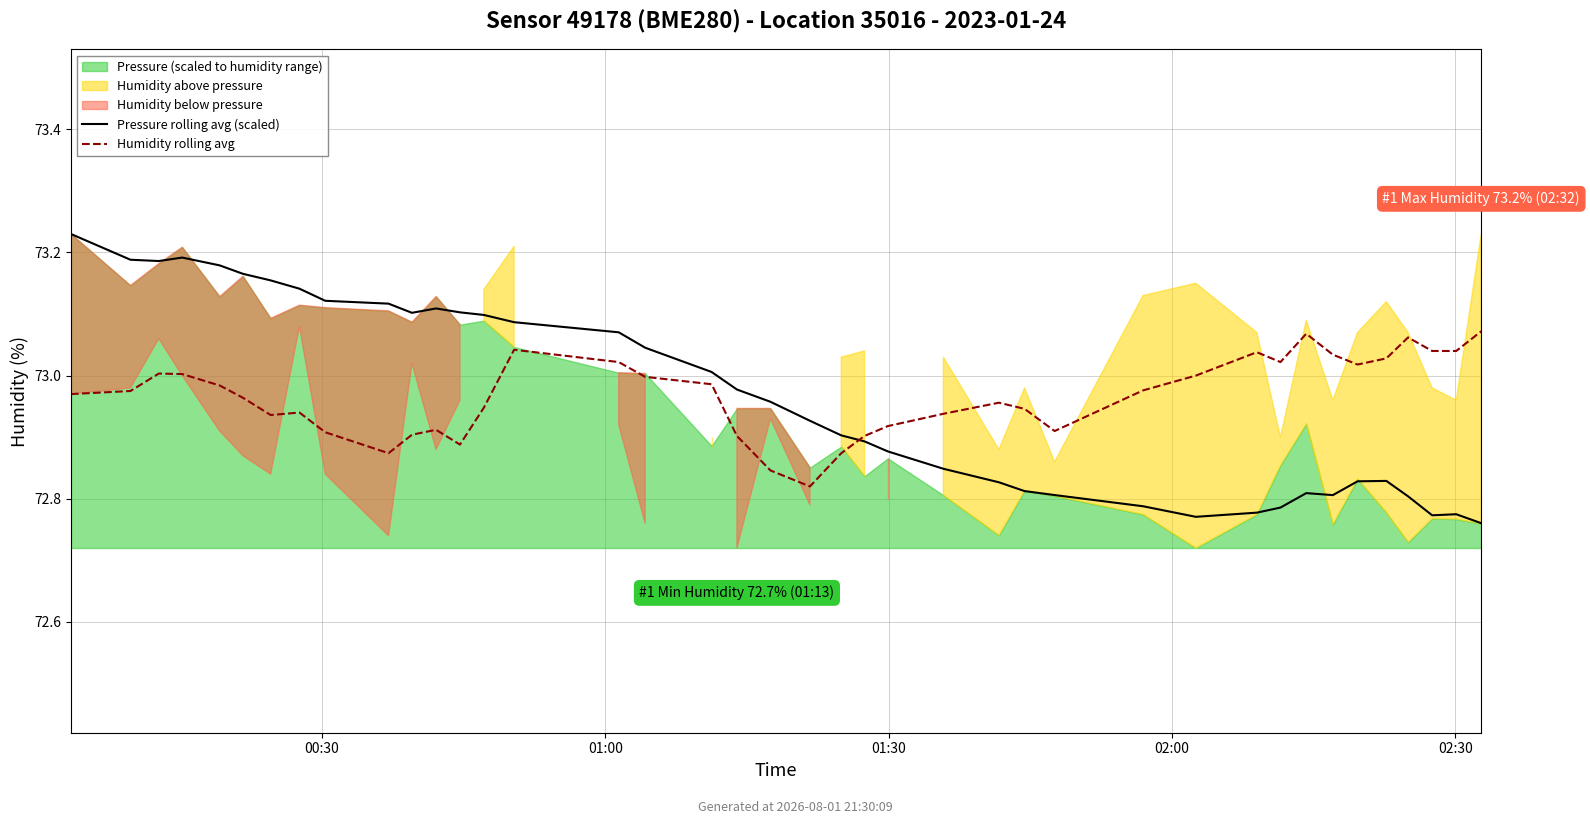

Reading left to right, list all the values displayed in this chart.

Pressure rolling avg (scaled): 73.2	73.2	73.2	73.2	73.2	73.2	73.2	73.1	73.1	73.1	73.1	73.1	73.1	73.1	73.1	73.1	73.0	73.0	73.0	73.0	72.9	72.9	72.9	72.9	72.8	72.8	72.8	72.8	72.8	72.8	72.8	72.8	72.8	72.8	72.8	72.8	72.8	72.8	72.8	72.8
Humidity rolling avg: 73.0	73.0	73.0	73.0	73.0	73.0	72.9	72.9	72.9	72.9	72.9	72.9	72.9	72.9	73.0	73.0	73.0	73.0	72.9	72.8	72.8	72.9	72.9	72.9	72.9	73.0	72.9	72.9	73.0	73.0	73.0	73.0	73.1	73.0	73.0	73.0	73.1	73.0	73.0	73.1